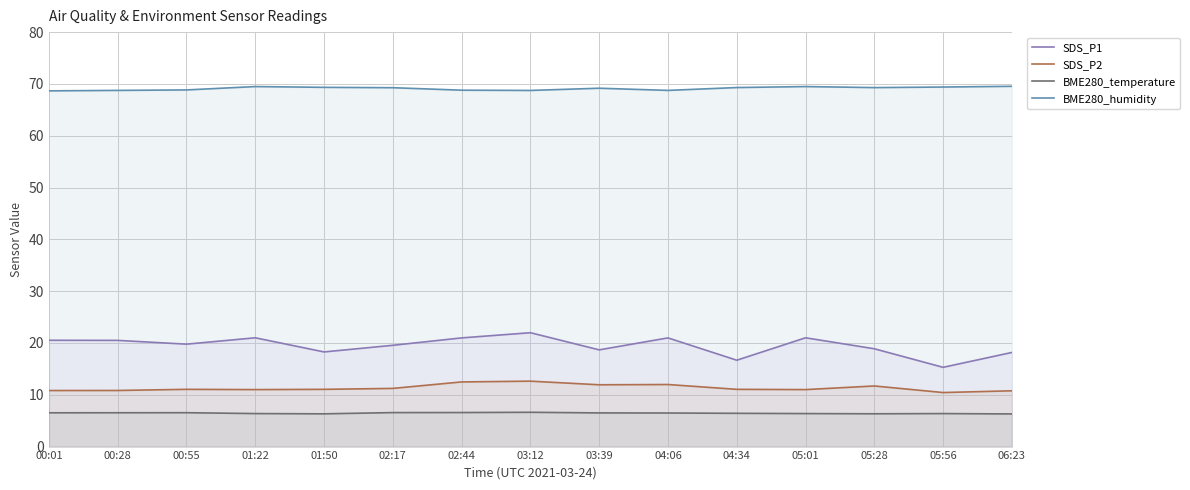

Which label corresponds to the largest value in the chart?

06:23